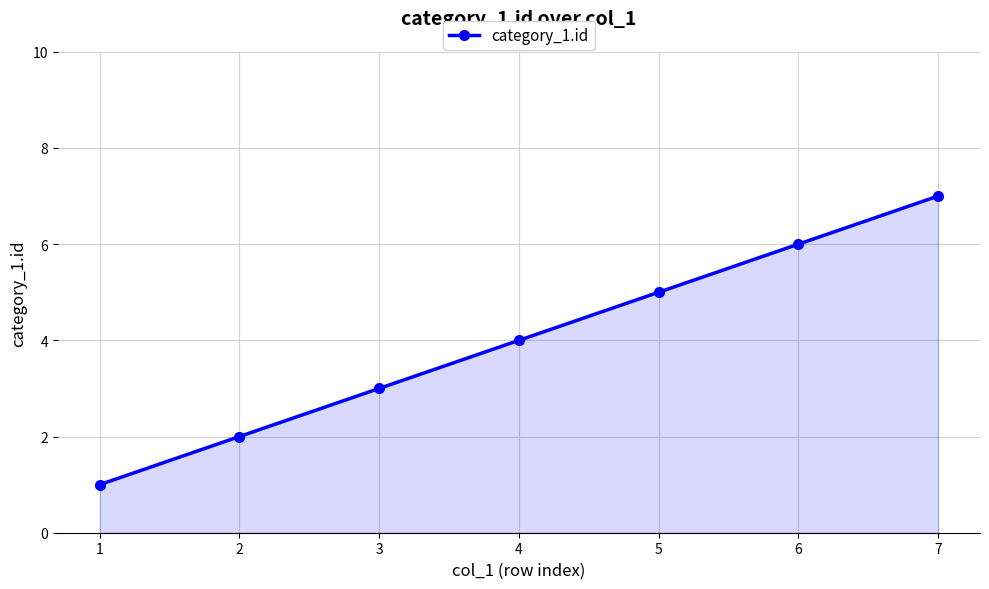

How many values are between 2 and 6?

5